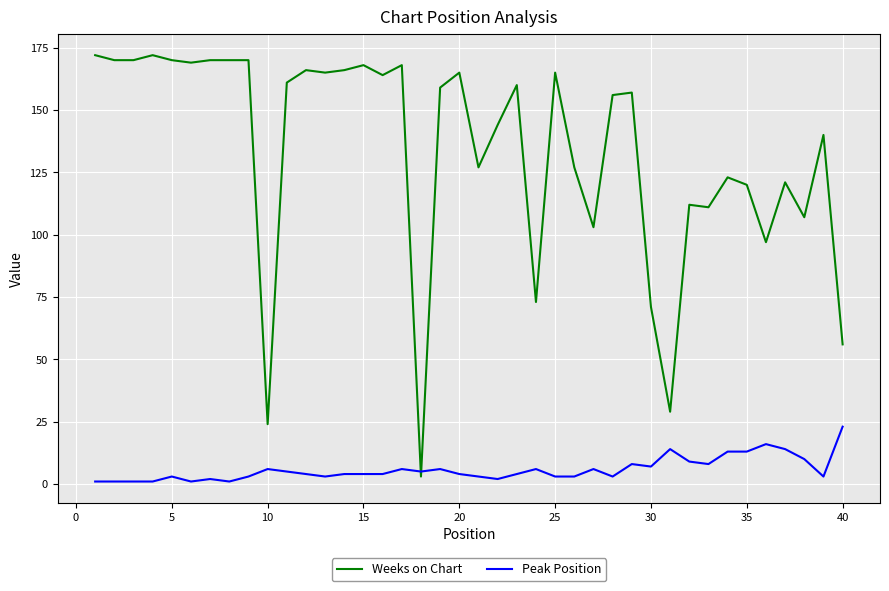

Which series has the largest range (max minus min)?

Weeks on Chart